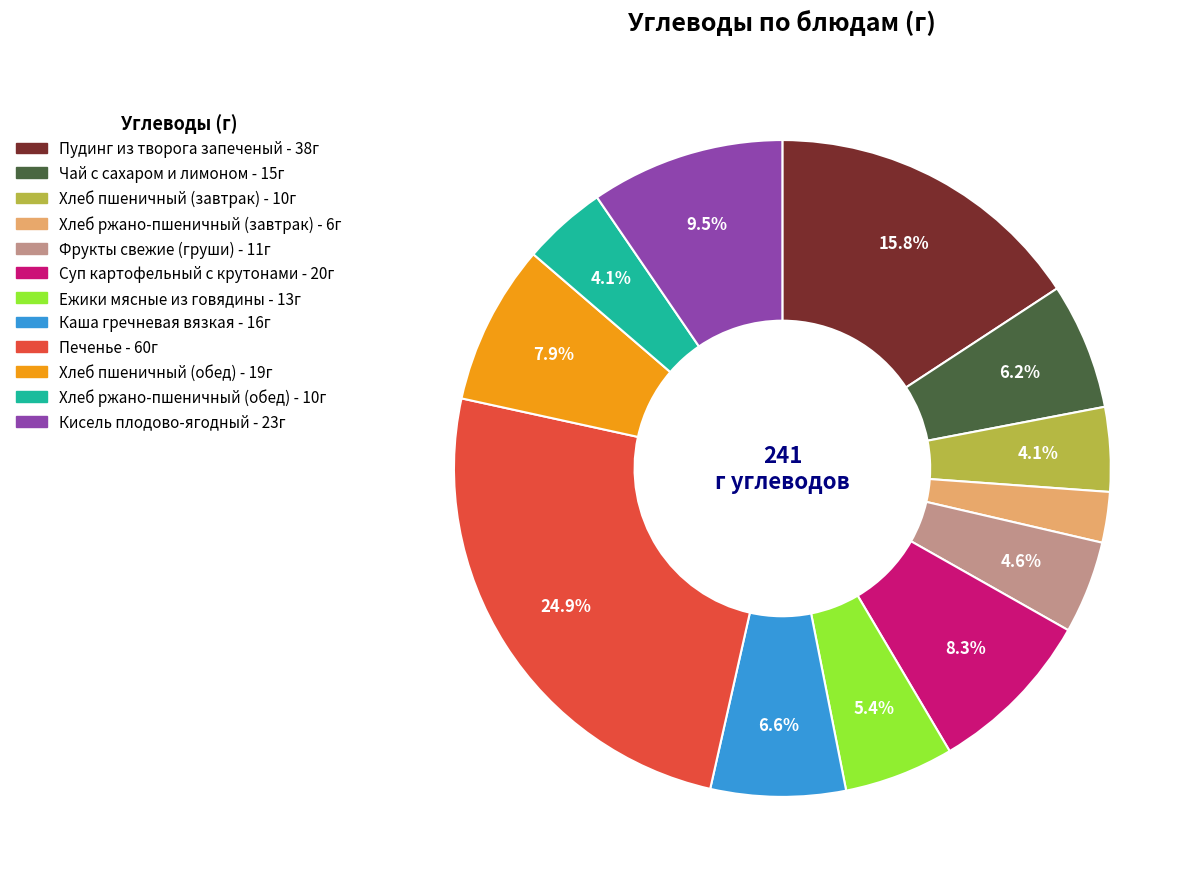

Is there a majority slice in this chart?

No